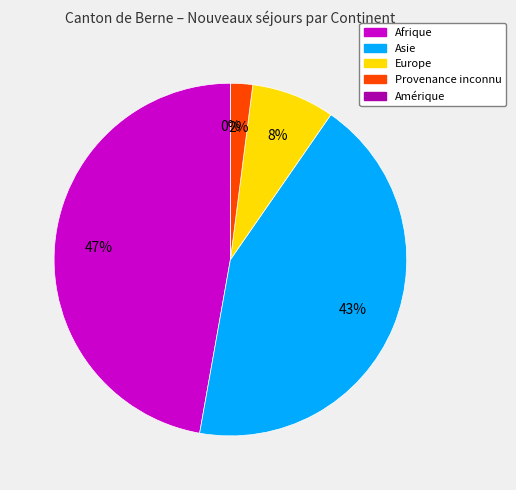

To the nearest percent, what is the average slice percentage?

20%